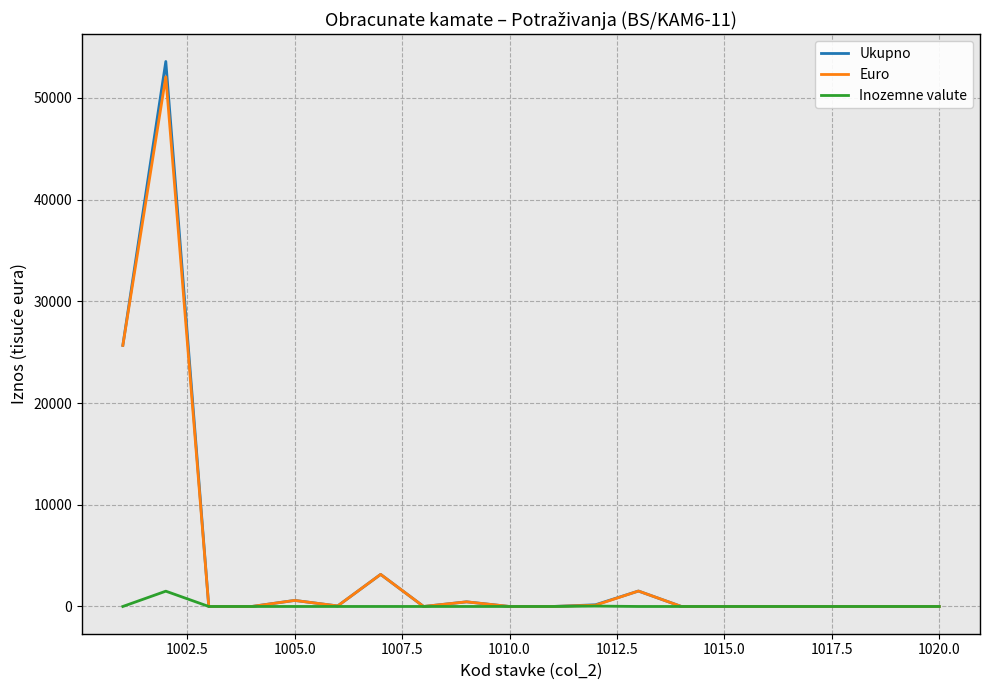

Which series has the widest spread of values?

Ukupno